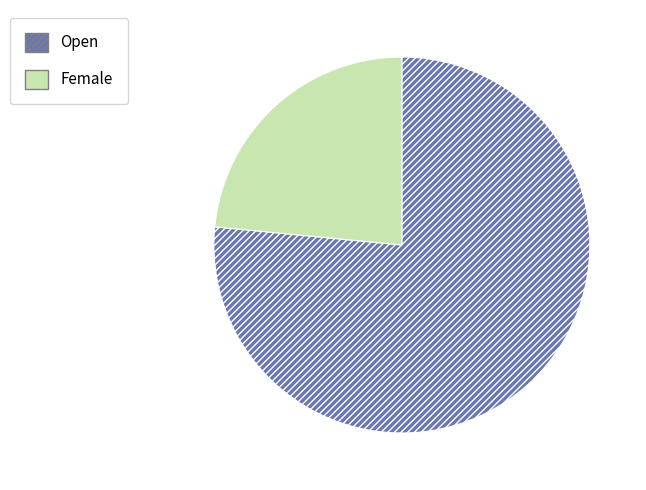

Does Female account for over 50% of the chart?

No